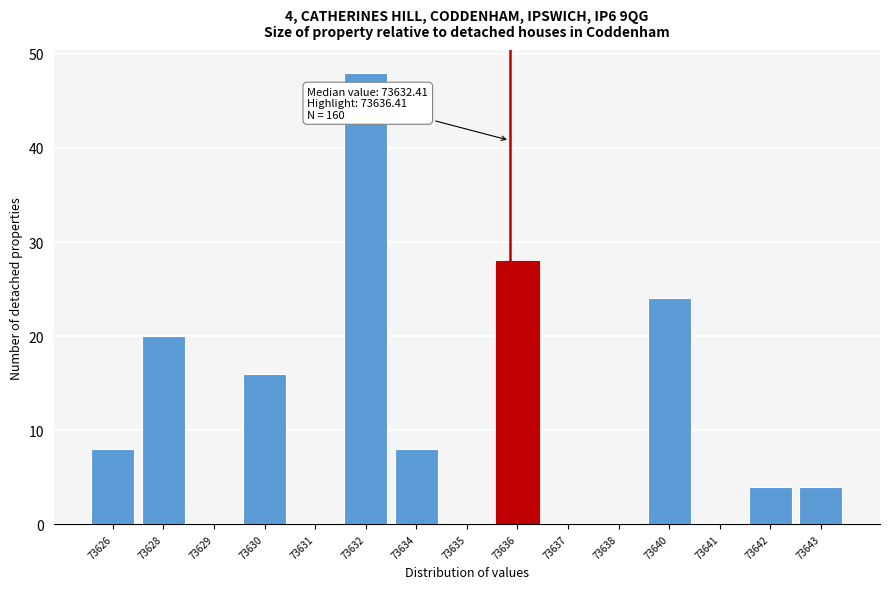

Reading left to right, transcribe all the data shown in this chart.

73626=8	73628=20	73629=0	73630=16	73631=0	73632=48	73634=8	73635=0	73636=28	73637=0	73638=0	73640=24	73641=0	73642=4	73643=4